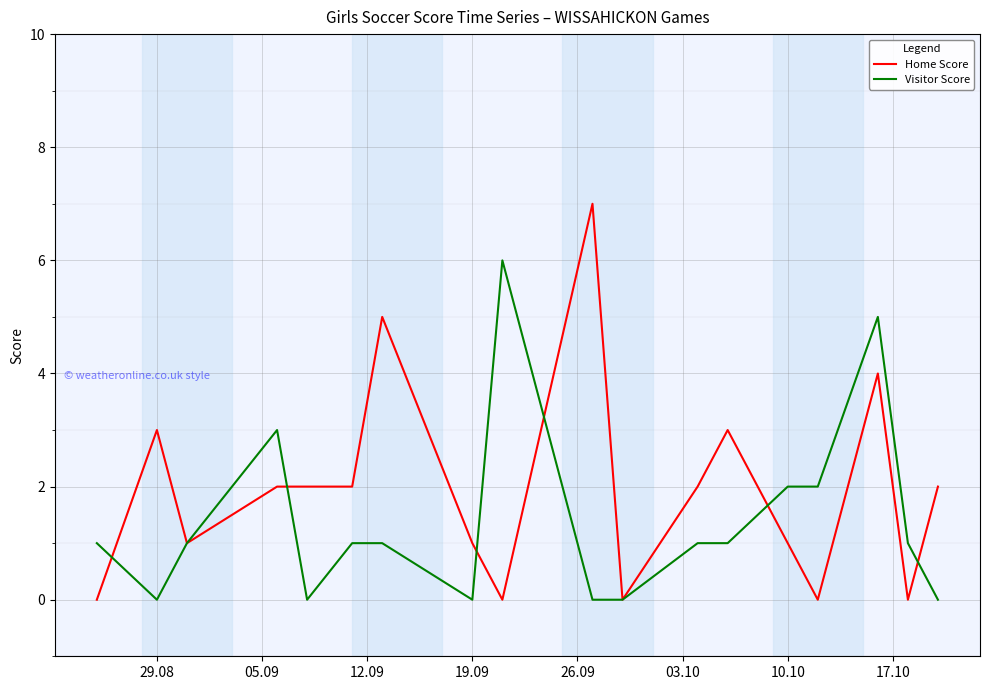

Which series has the widest spread of values?

Home Score